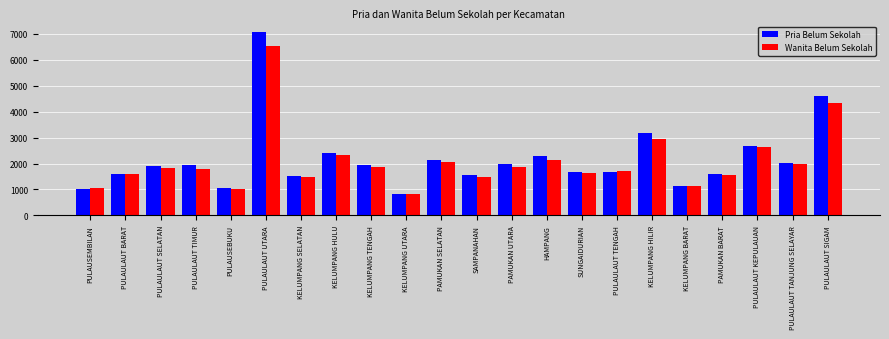

What is the difference between the second highest and second lowest values in the Wanita Belum Sekolah series?

3333